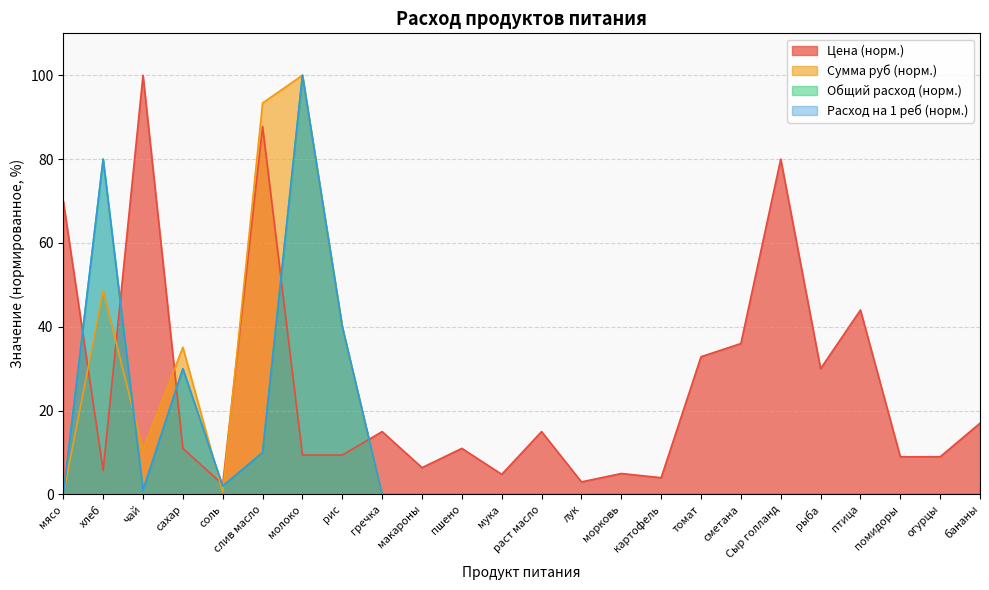

Is the value of Общий расход at бананы greater than the value of Расход на 1 реб at соль?

No